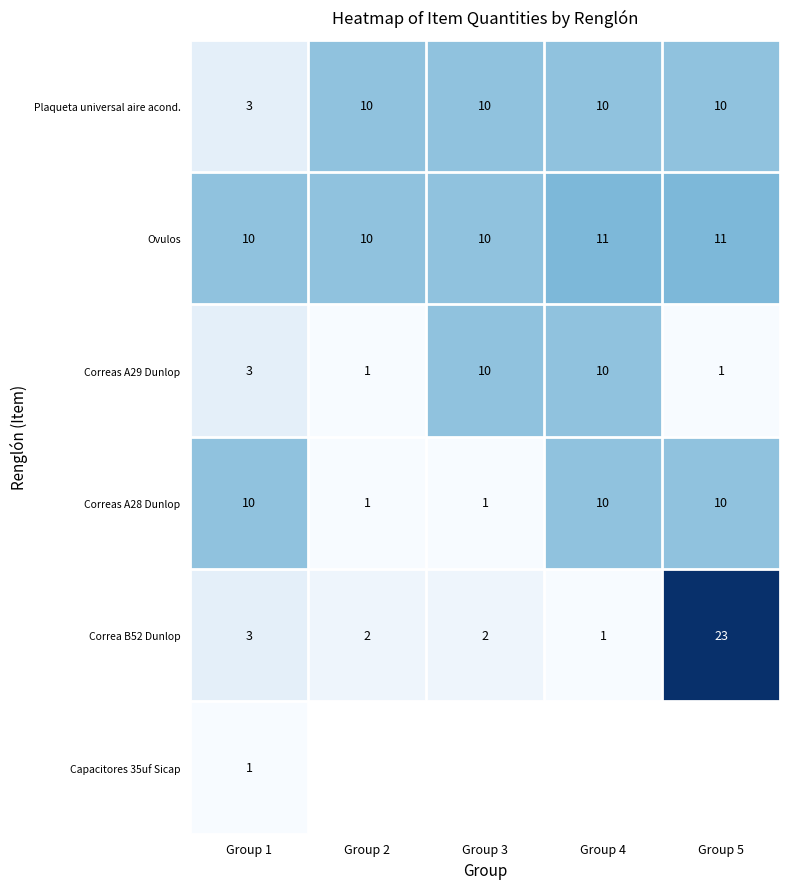

Count the number of data series in this chart.

6